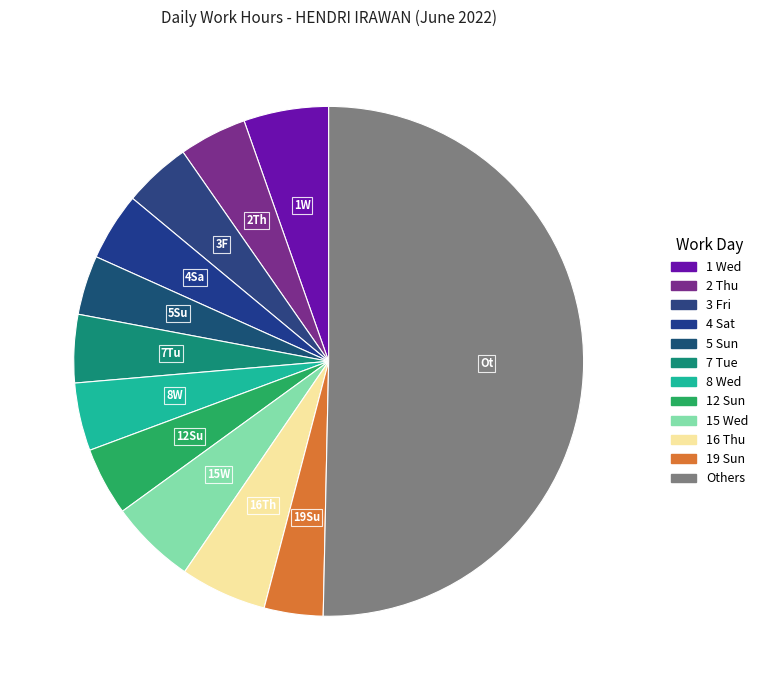

Count the number of slices in the pie.

12